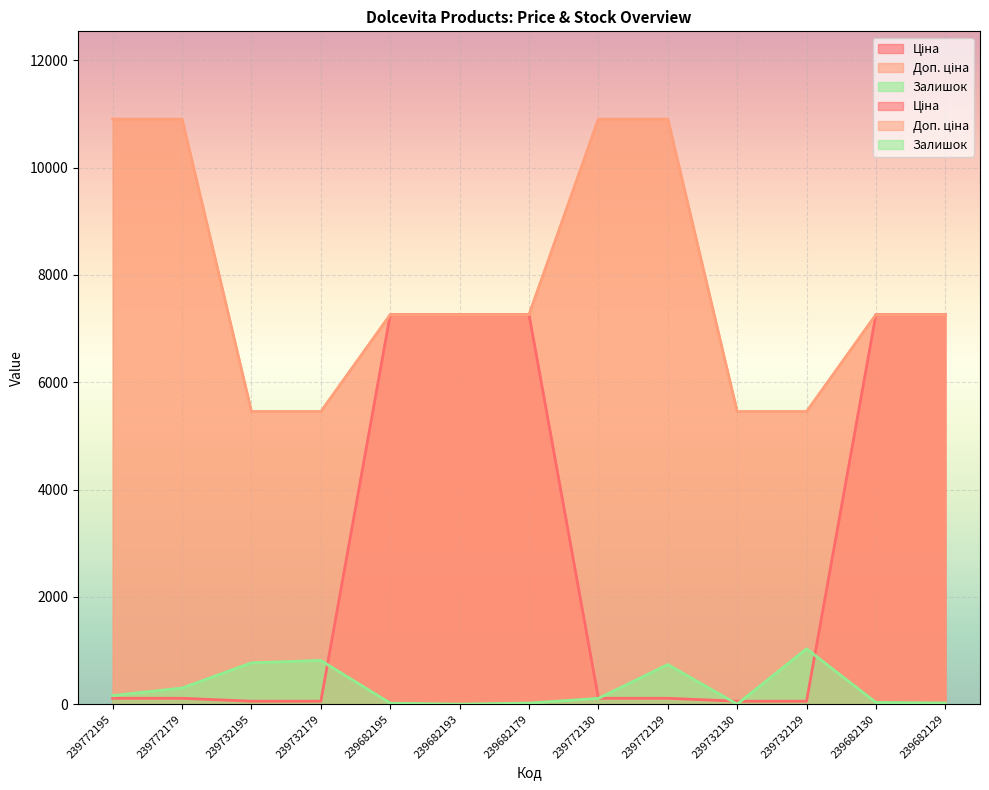

What is the label of the 3rd point from the right?

239732129